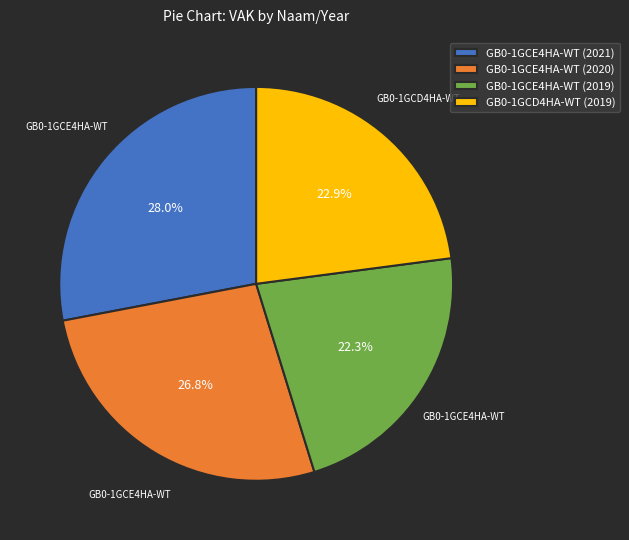

Rank the categories by value from lowest to highest.

GB0-1GCE4HA-WT (2019), GB0-1GCD4HA-WT (2019), GB0-1GCE4HA-WT (2020), GB0-1GCE4HA-WT (2021)